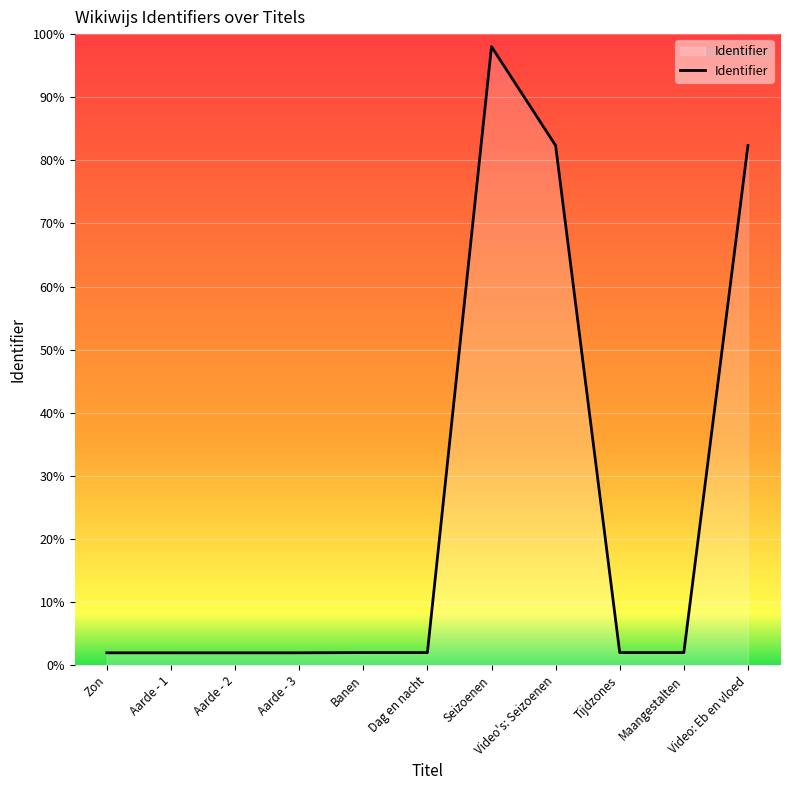

Rank the categories by value from lowest to highest.

Zon, Aarde - 1, Aarde - 2, Aarde - 3, Banen, Dag en nacht, Tijdzones, Maangestalten, Video's: Seizoenen, Video: Eb en vloed, Seizoenen